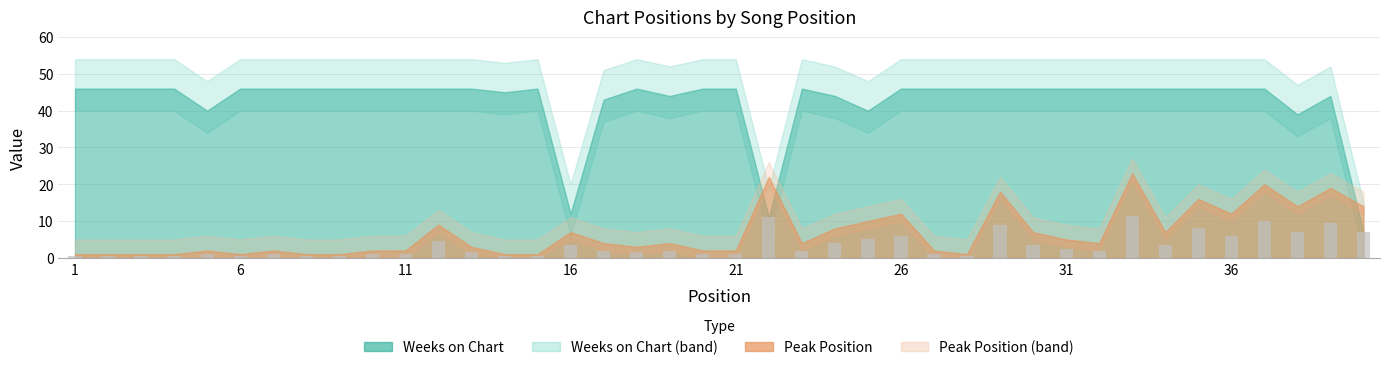

Does the chart contain stacked bars?

No